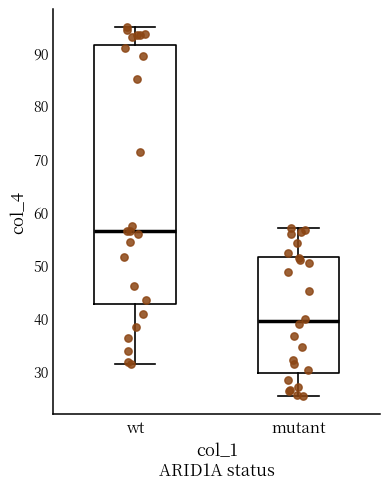

Which box has the lowest median line?

mutant